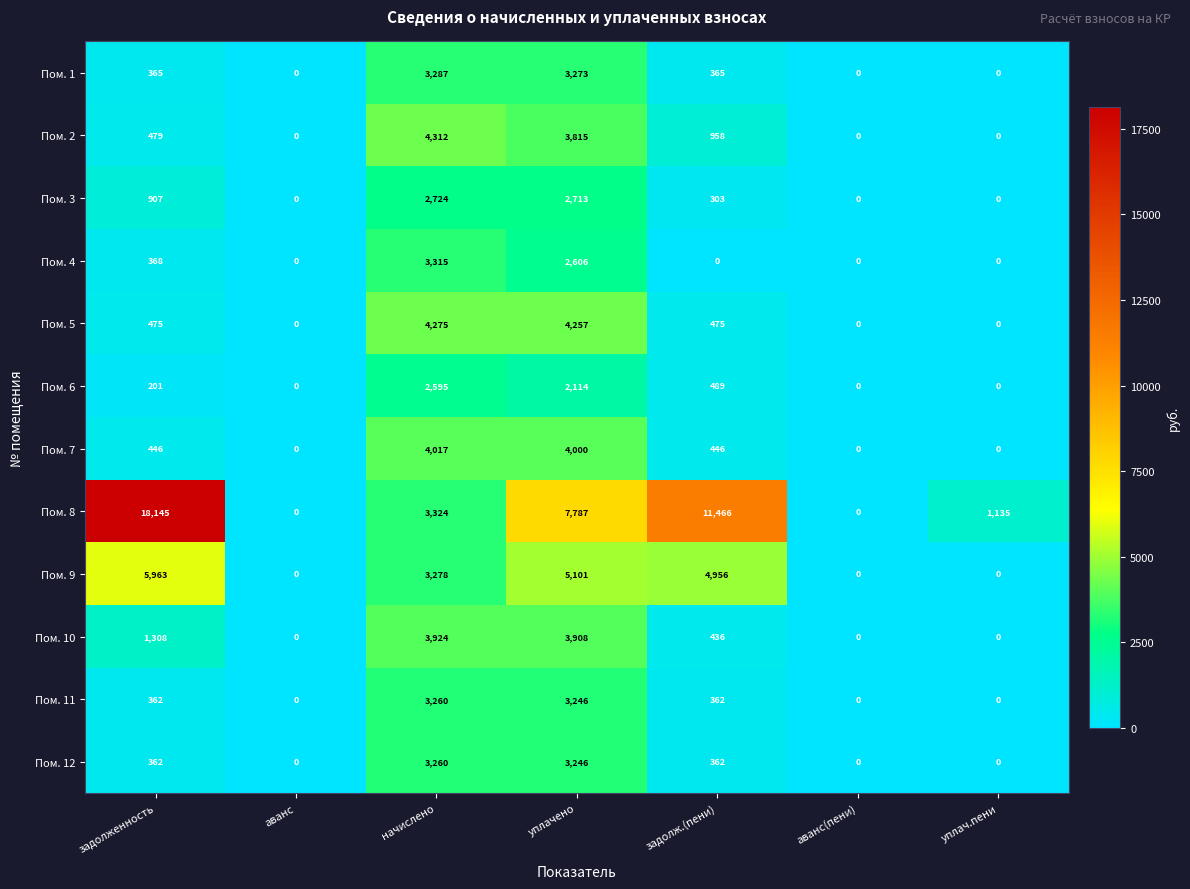

How many values in Пом. 11 are above zero?

4